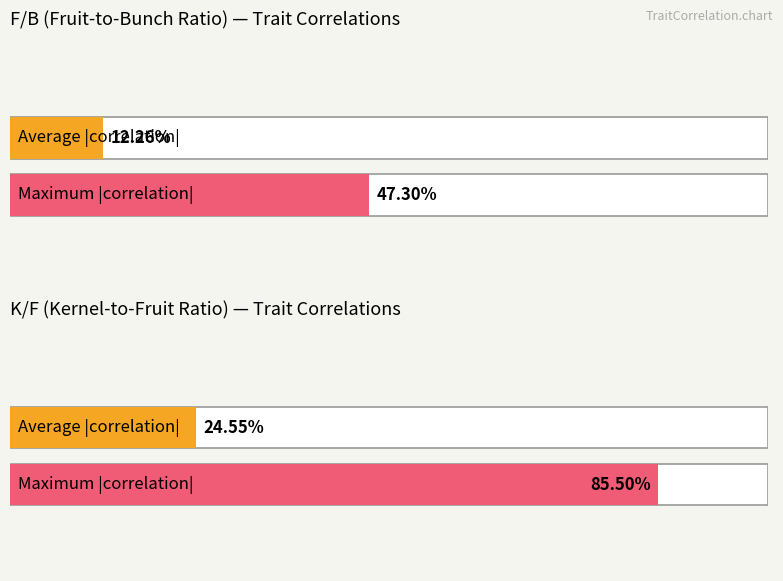

How many series are shown in this chart?

2